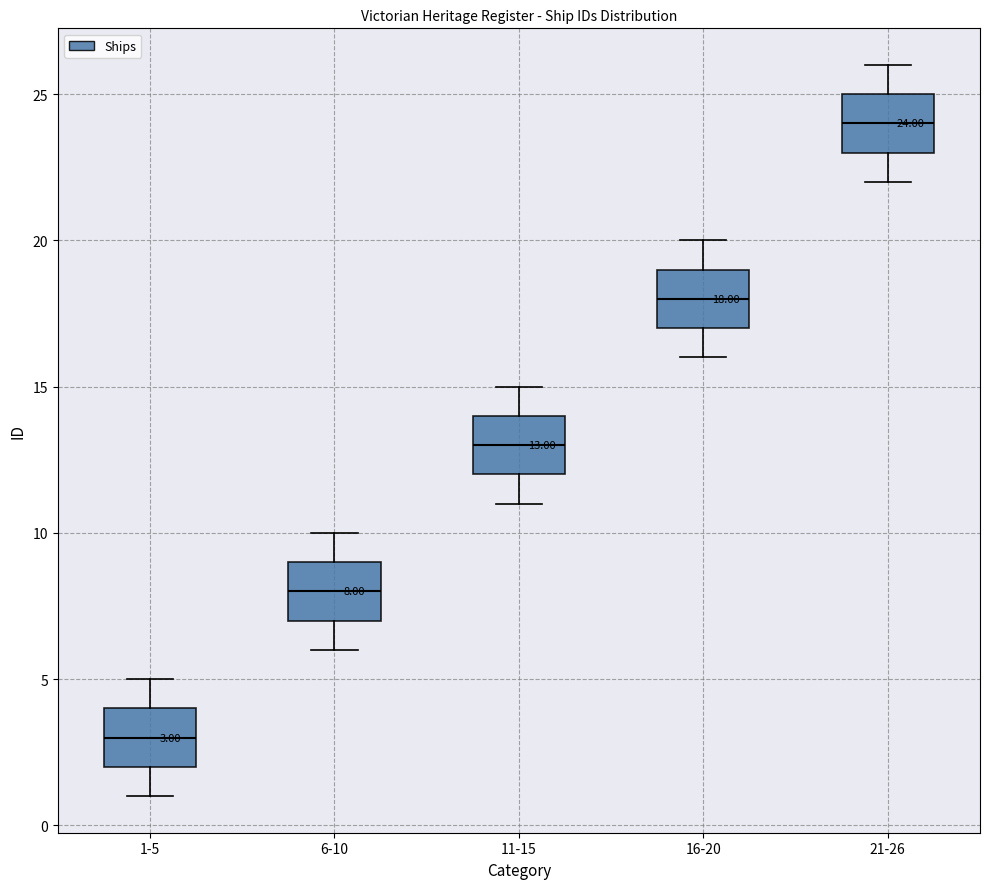

Which box has the lowest median line?

1-5